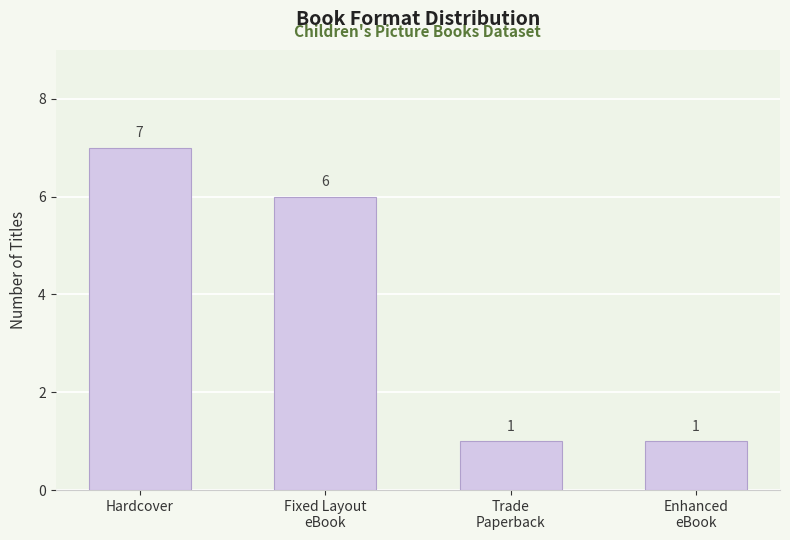

What is the maximum value shown in the chart?

7